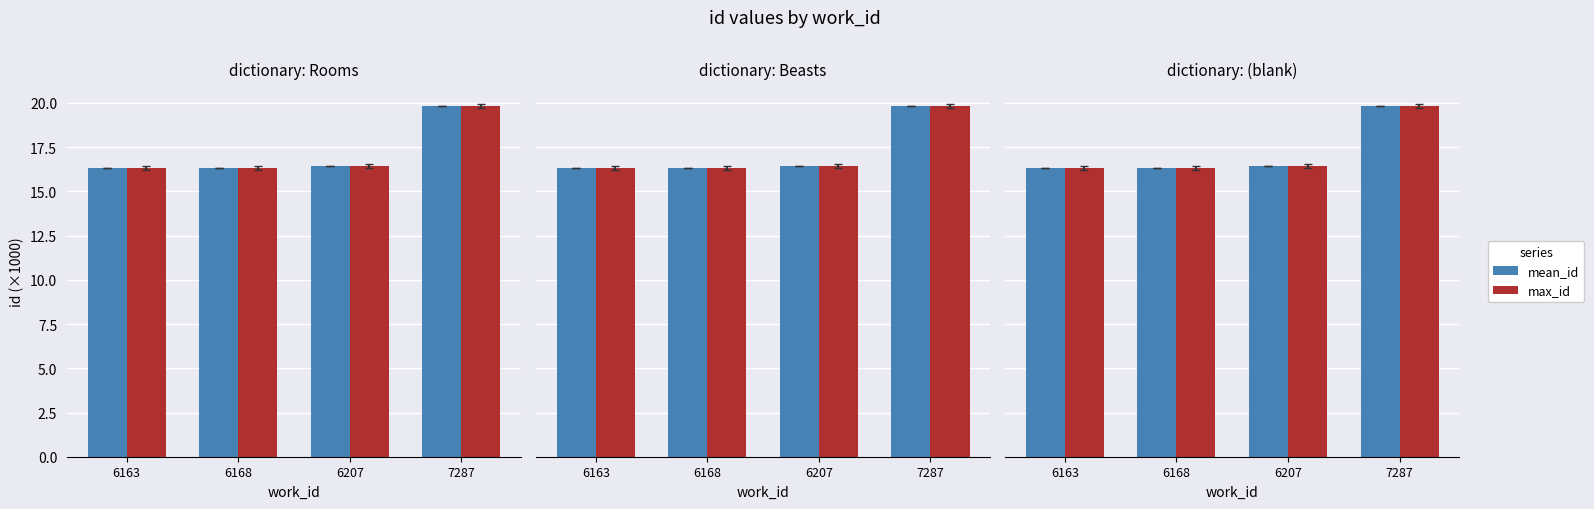

What is the value of the mean_id bar at the 3rd from the left?

16.4